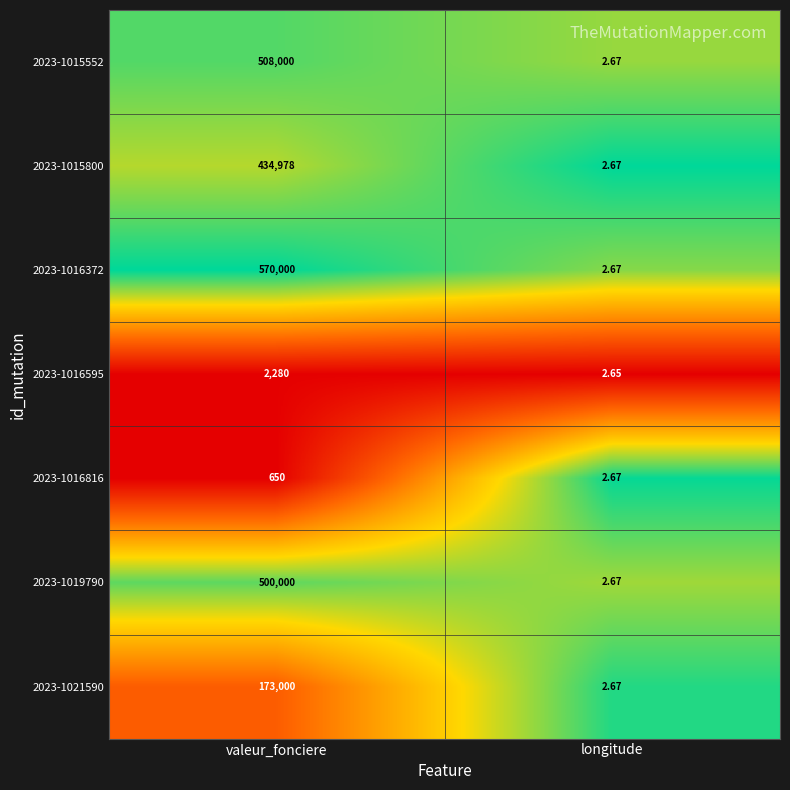

Which category has the highest value in the 2023-1015800 series?

valeur_fonciere